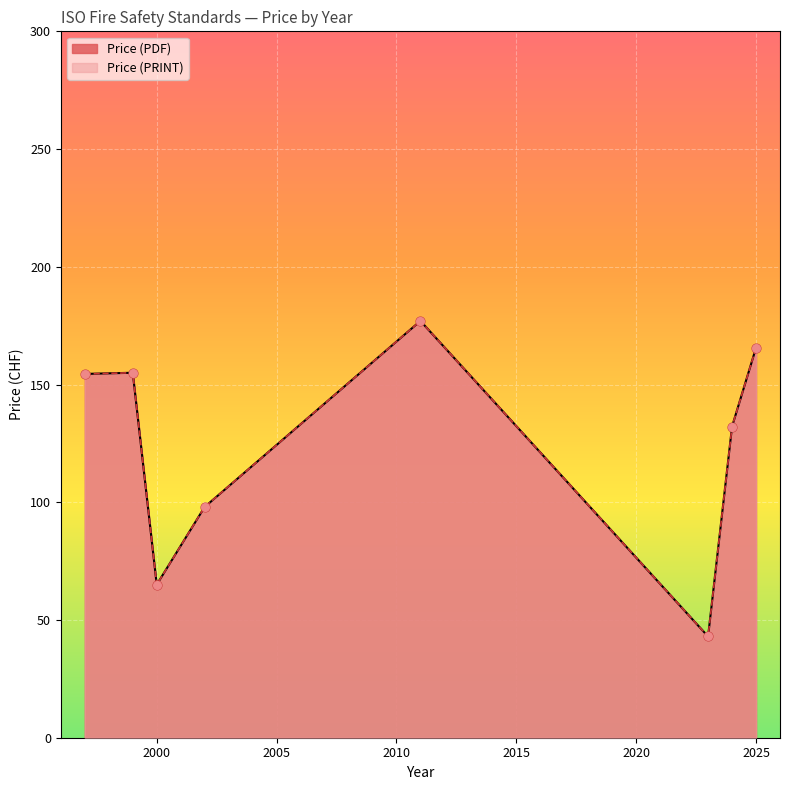

Which series reaches the minimum Y coordinate?

Price (PDF)